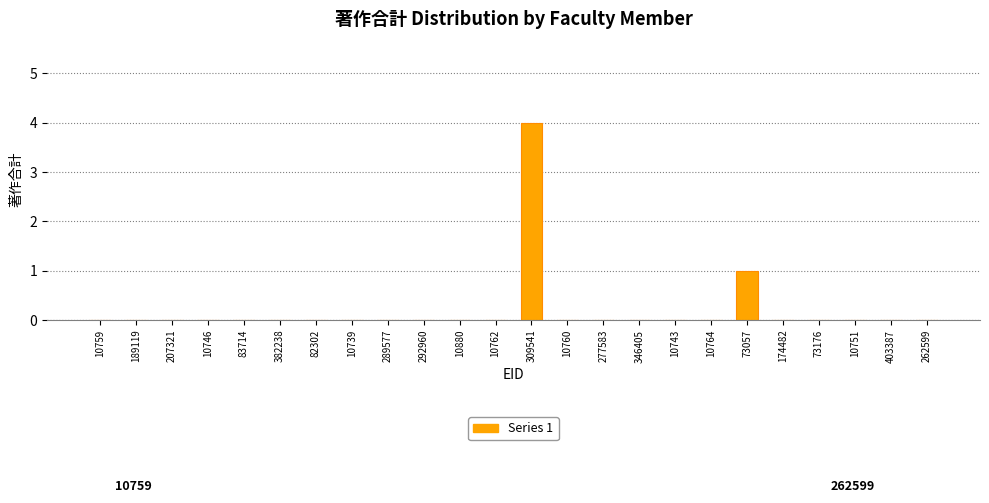

Reading left to right, transcribe all the data shown in this chart.

10759=0	189119=0	207321=0	10746=0	83714=0	382238=0	82302=0	10739=0	289577=0	292960=0	10880=0	10762=0	309541=4	10760=0	277583=0	346405=0	10743=0	10764=0	73057=1	174482=0	73176=0	10751=0	403387=0	262599=0